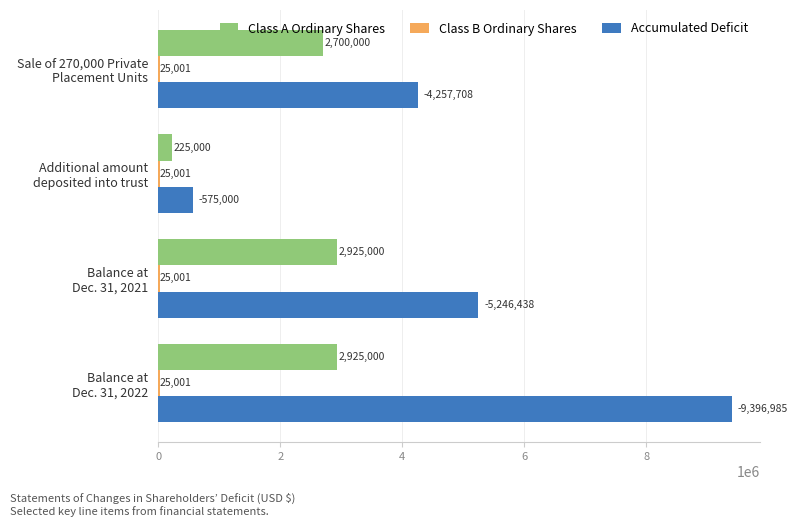

What is the maximum value for Accumulated Deficit?

9396985